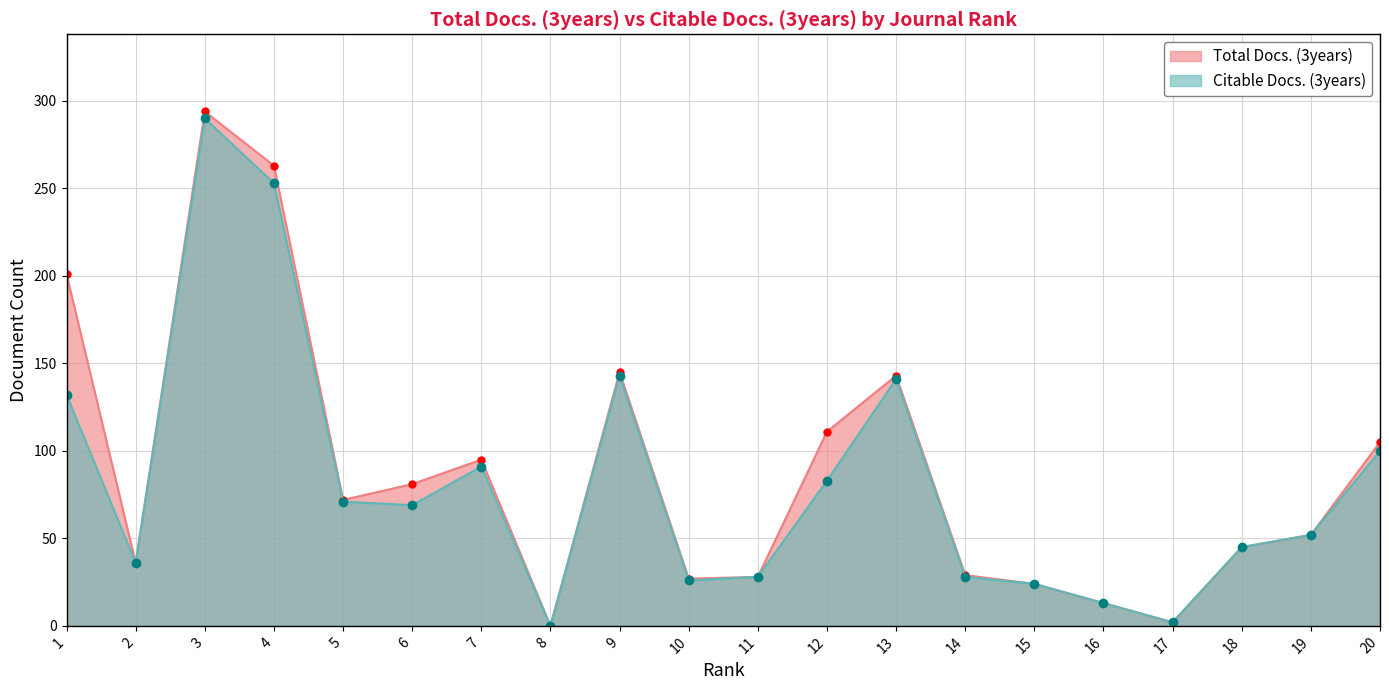

True or false: Total Docs. (3years) and Citable Docs. (3years) intersect in this chart.

False